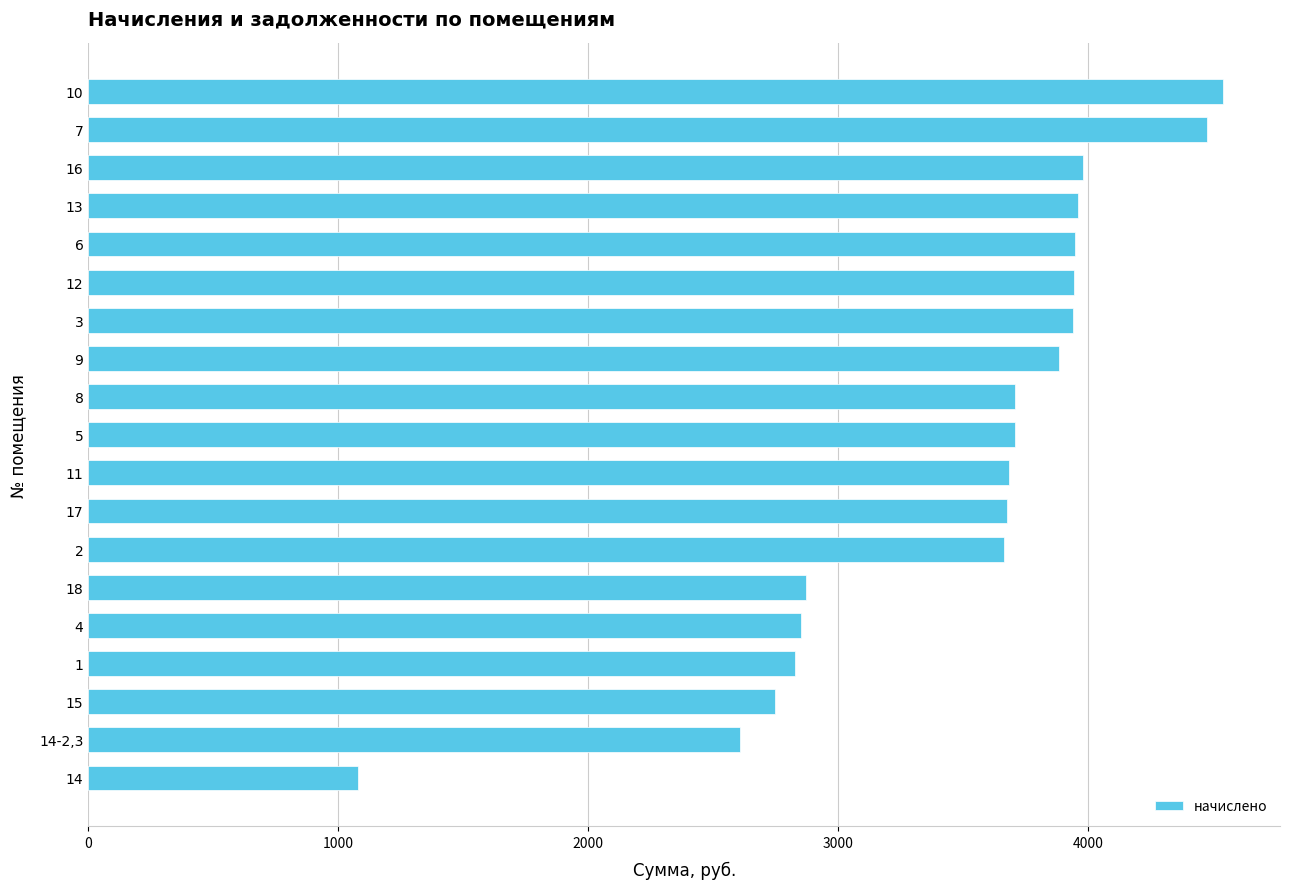

Approximately how many times larger is the value at 18 compared to 17?

0.8